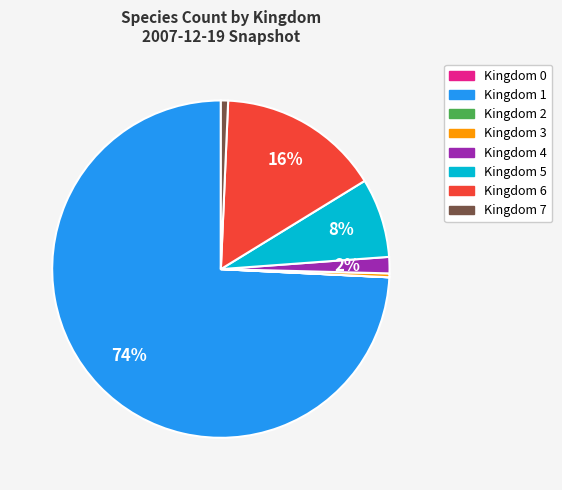

To the nearest percent, what is the average slice percentage?

12%